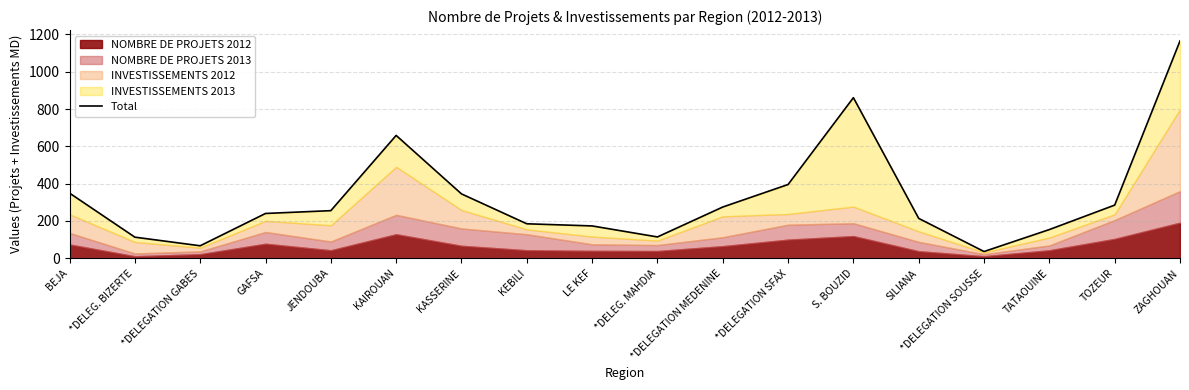

How many lines are shown in the chart?

1